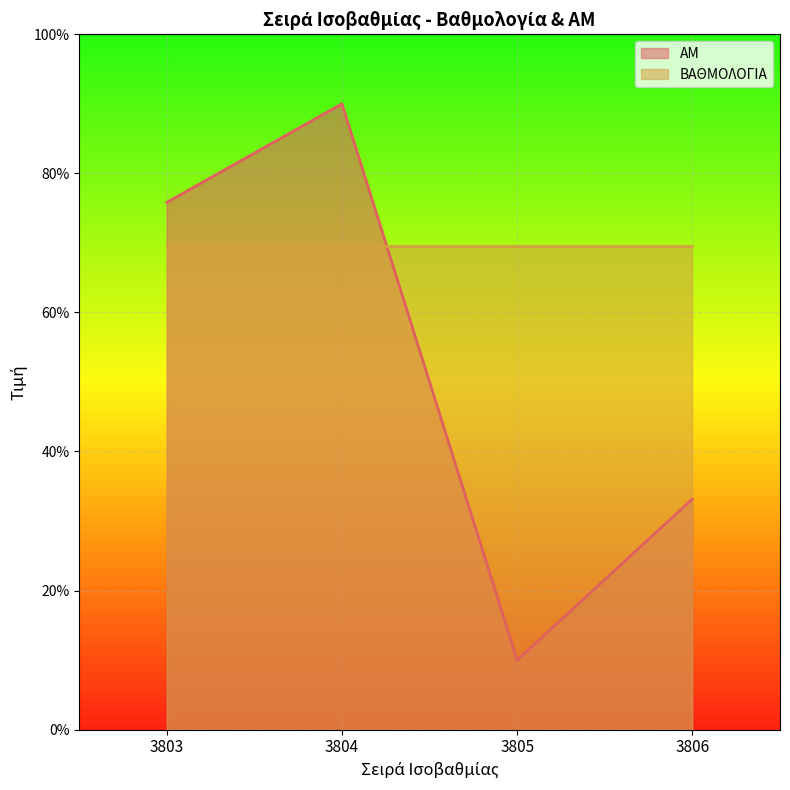

Which category has the highest value across all series?

3804